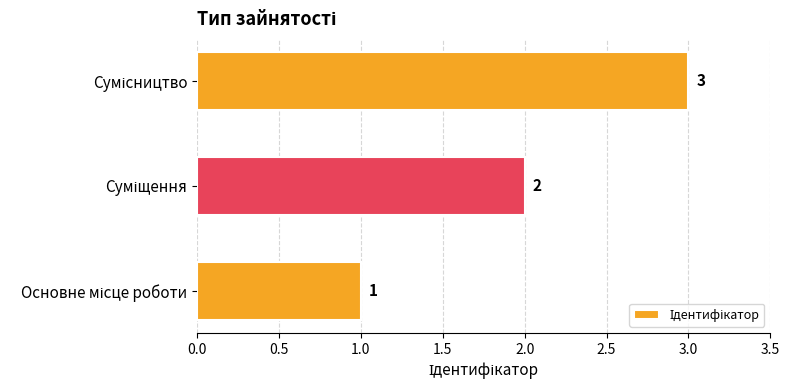

How many values are between 1 and 3?

3